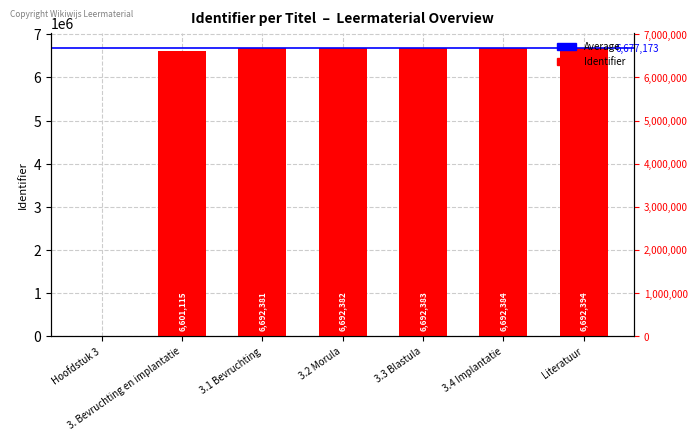

What is the value of the 5th bar from the left?

6692383